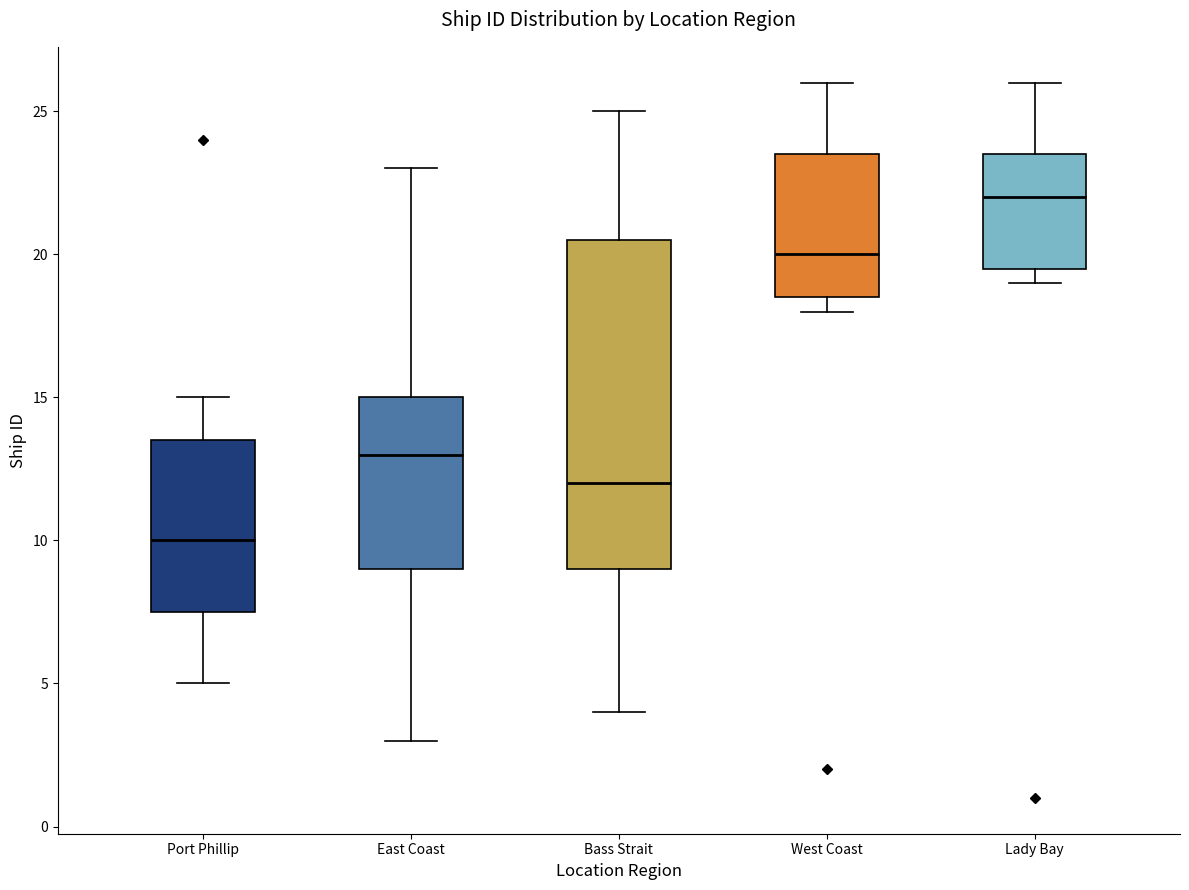

Reading left to right, transcribe this box plot: for each box, give where its median line is, the range the box spans, and where its two whiskers end, as read against the y-axis. The values are not printed on the chart, so give them approximately, as read against the axis.

Port Phillip: median 10.0, box 7.5 to 13.5, whiskers 5.0 to 15.0
East Coast: median 13.0, box 9.0 to 15.0, whiskers 3.0 to 23.0
Bass Strait: median 12.0, box 9.0 to 20.5, whiskers 4.0 to 25.0
West Coast: median 20.0, box 18.5 to 23.5, whiskers 18.0 to 26.0
Lady Bay: median 22.0, box 19.5 to 23.5, whiskers 19.0 to 26.0